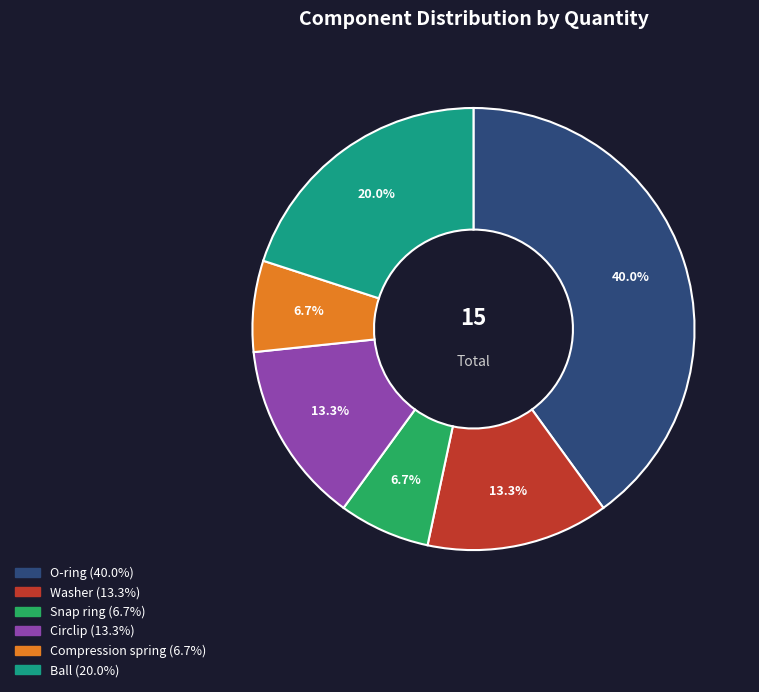

Which has a higher value, Compression spring or Washer?

Washer